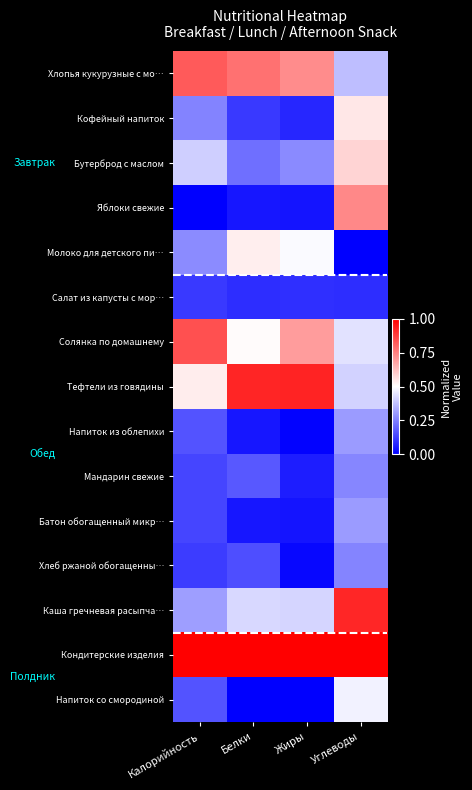

Count the number of data series in this chart.

15